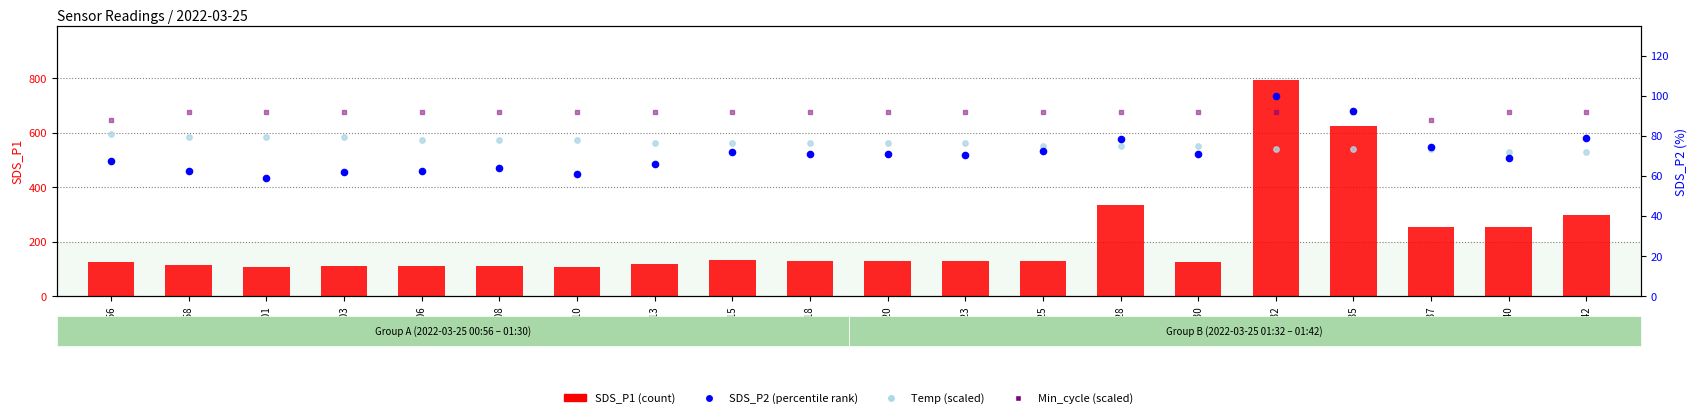

At how many categories does at least one series exceed 279?

4